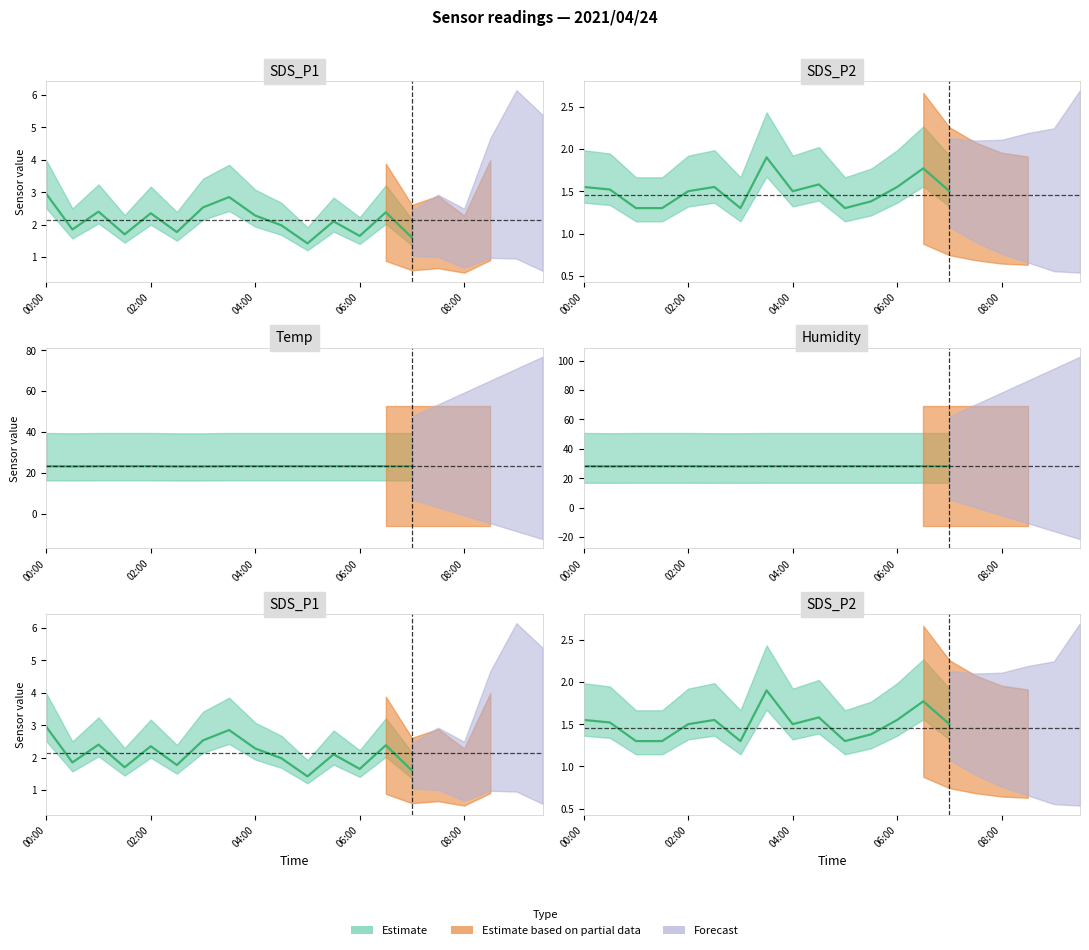

What is the highest value of the SDS_P2 series?

1.9